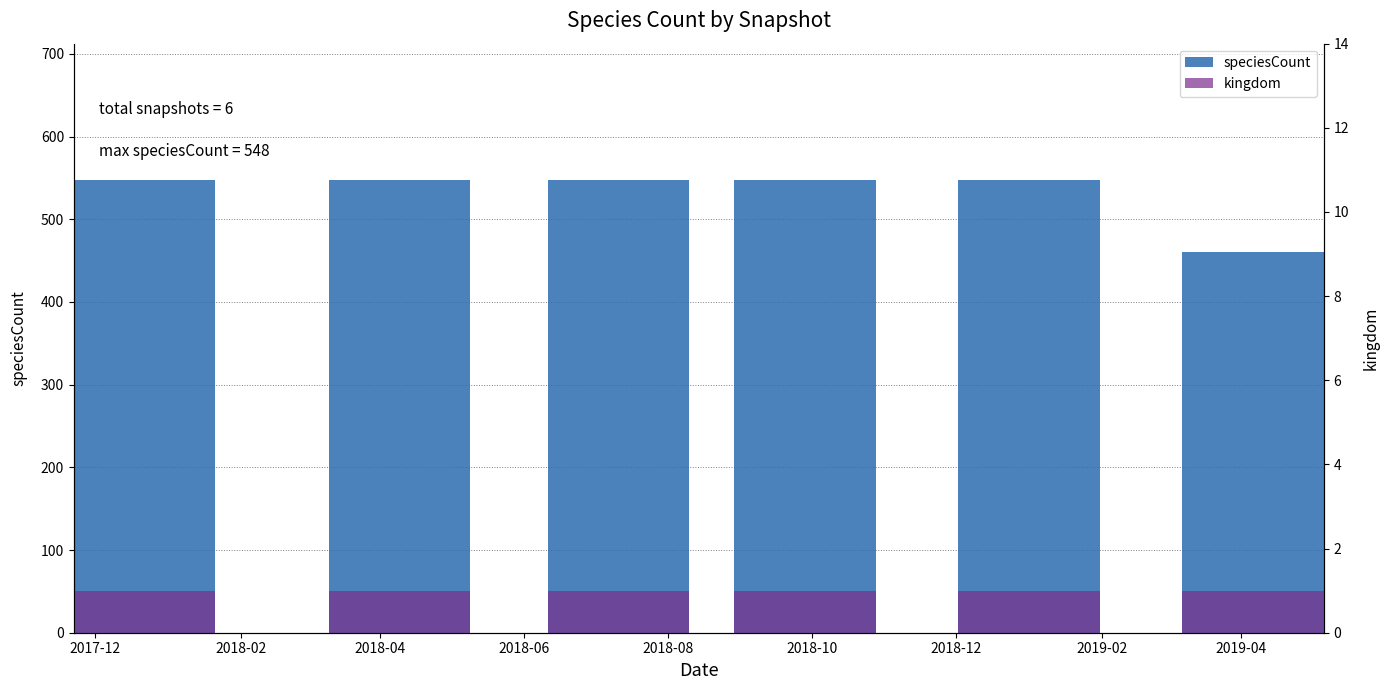

What is the difference between the maximum and minimum values in the speciesCount series?

87